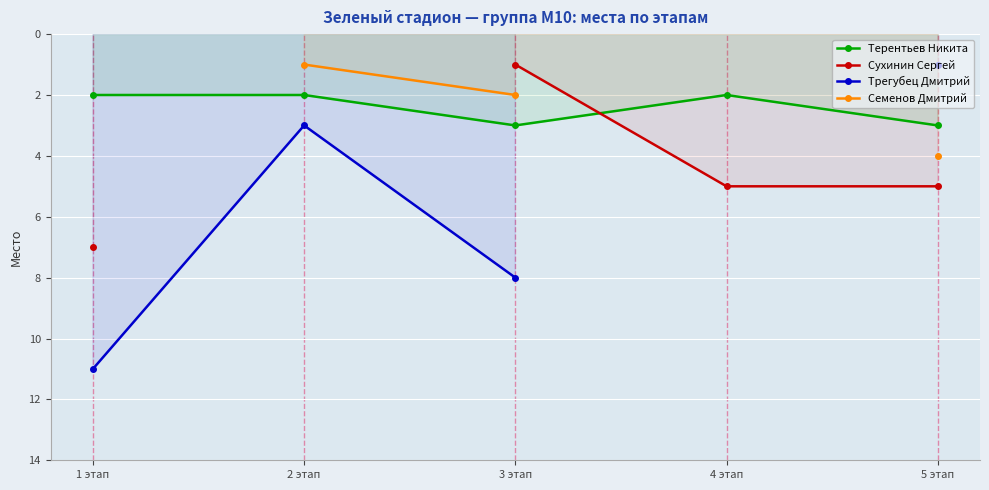

True or false: Терентьев Никита has a value of 1 at 3 этап.

False